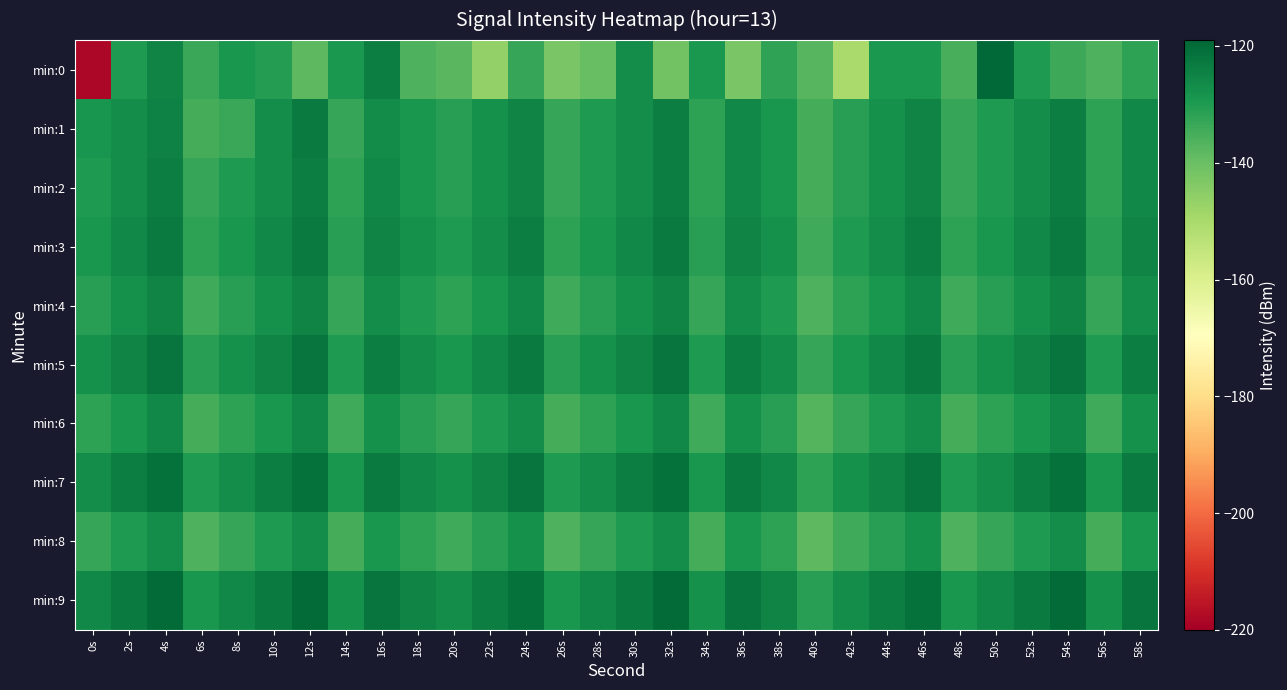

Reading left to right, what are all the values shown in this chart?

min:0: 0s=-218.4	2s=-129.8	4s=-125.0	6s=-133.4	8s=-129.0	10s=-130.5	12s=-138.1	14s=-129.3	16s=-124.0	18s=-136.2	20s=-137.6	22s=-146.3	24s=-132.8	26s=-142.3	28s=-139.9	30s=-127.2	32s=-141.2	34s=-129.4	36s=-142.5	38s=-132.0	40s=-137.4	42s=-150.1	44s=-129.3	46s=-129.6	48s=-135.3	50s=-119.4	52s=-130.0	54s=-133.7	56s=-136.3	58s=-131.9
min:1: 0s=-128.8	2s=-127.2	4s=-124.6	6s=-134.8	8s=-133.3	10s=-127.1	12s=-123.3	14s=-132.8	16s=-126.7	18s=-129.1	20s=-131.0	22s=-128.0	24s=-125.0	26s=-133.0	28s=-130.0	30s=-127.0	32s=-124.0	34s=-132.0	36s=-126.0	38s=-129.0	40s=-135.0	42s=-131.0	44s=-128.0	46s=-125.0	48s=-133.0	50s=-130.0	52s=-127.0	54s=-124.0	56s=-132.0	58s=-126.0
min:2: 0s=-130.0	2s=-127.0	4s=-124.0	6s=-133.0	8s=-130.0	10s=-127.0	12s=-124.0	14s=-132.0	16s=-126.0	18s=-129.0	20s=-131.0	22s=-128.0	24s=-125.0	26s=-133.0	28s=-130.0	30s=-127.0	32s=-124.0	34s=-132.0	36s=-126.0	38s=-129.0	40s=-135.0	42s=-131.0	44s=-128.0	46s=-125.0	48s=-133.0	50s=-130.0	52s=-127.0	54s=-124.0	56s=-132.0	58s=-126.0
min:3: 0s=-129.0	2s=-126.0	4s=-123.0	6s=-132.0	8s=-129.0	10s=-126.0	12s=-123.0	14s=-131.0	16s=-125.0	18s=-128.0	20s=-130.0	22s=-127.0	24s=-124.0	26s=-132.0	28s=-129.0	30s=-126.0	32s=-123.0	34s=-131.0	36s=-125.0	38s=-128.0	40s=-134.0	42s=-130.0	44s=-127.0	46s=-124.0	48s=-132.0	50s=-129.0	52s=-126.0	54s=-123.0	56s=-131.0	58s=-125.0
min:4: 0s=-131.0	2s=-128.0	4s=-125.0	6s=-134.0	8s=-131.0	10s=-128.0	12s=-125.0	14s=-133.0	16s=-127.0	18s=-130.0	20s=-132.0	22s=-129.0	24s=-126.0	26s=-134.0	28s=-131.0	30s=-128.0	32s=-125.0	34s=-133.0	36s=-127.0	38s=-130.0	40s=-136.0	42s=-132.0	44s=-129.0	46s=-126.0	48s=-134.0	50s=-131.0	52s=-128.0	54s=-125.0	56s=-133.0	58s=-127.0
min:5: 0s=-128.0	2s=-125.0	4s=-122.0	6s=-131.0	8s=-128.0	10s=-125.0	12s=-122.0	14s=-130.0	16s=-124.0	18s=-127.0	20s=-129.0	22s=-126.0	24s=-123.0	26s=-131.0	28s=-128.0	30s=-125.0	32s=-122.0	34s=-130.0	36s=-124.0	38s=-127.0	40s=-133.0	42s=-129.0	44s=-126.0	46s=-123.0	48s=-131.0	50s=-128.0	52s=-125.0	54s=-122.0	56s=-130.0	58s=-124.0
min:6: 0s=-132.0	2s=-129.0	4s=-126.0	6s=-135.0	8s=-132.0	10s=-129.0	12s=-126.0	14s=-134.0	16s=-128.0	18s=-131.0	20s=-133.0	22s=-130.0	24s=-127.0	26s=-135.0	28s=-132.0	30s=-129.0	32s=-126.0	34s=-134.0	36s=-128.0	38s=-131.0	40s=-137.0	42s=-133.0	44s=-130.0	46s=-127.0	48s=-135.0	50s=-132.0	52s=-129.0	54s=-126.0	56s=-134.0	58s=-128.0
min:7: 0s=-127.0	2s=-124.0	4s=-121.0	6s=-130.0	8s=-127.0	10s=-124.0	12s=-121.0	14s=-129.0	16s=-123.0	18s=-126.0	20s=-128.0	22s=-125.0	24s=-122.0	26s=-130.0	28s=-127.0	30s=-124.0	32s=-121.0	34s=-129.0	36s=-123.0	38s=-126.0	40s=-132.0	42s=-128.0	44s=-125.0	46s=-122.0	48s=-130.0	50s=-127.0	52s=-124.0	54s=-121.0	56s=-129.0	58s=-123.0
min:8: 0s=-133.0	2s=-130.0	4s=-127.0	6s=-136.0	8s=-133.0	10s=-130.0	12s=-127.0	14s=-135.0	16s=-129.0	18s=-132.0	20s=-134.0	22s=-131.0	24s=-128.0	26s=-136.0	28s=-133.0	30s=-130.0	32s=-127.0	34s=-135.0	36s=-129.0	38s=-132.0	40s=-138.0	42s=-134.0	44s=-131.0	46s=-128.0	48s=-136.0	50s=-133.0	52s=-130.0	54s=-127.0	56s=-135.0	58s=-129.0
min:9: 0s=-126.0	2s=-123.0	4s=-120.0	6s=-129.0	8s=-126.0	10s=-123.0	12s=-120.0	14s=-128.0	16s=-122.0	18s=-125.0	20s=-127.0	22s=-124.0	24s=-121.0	26s=-129.0	28s=-126.0	30s=-123.0	32s=-120.0	34s=-128.0	36s=-122.0	38s=-125.0	40s=-131.0	42s=-127.0	44s=-124.0	46s=-121.0	48s=-129.0	50s=-126.0	52s=-123.0	54s=-120.0	56s=-128.0	58s=-122.0